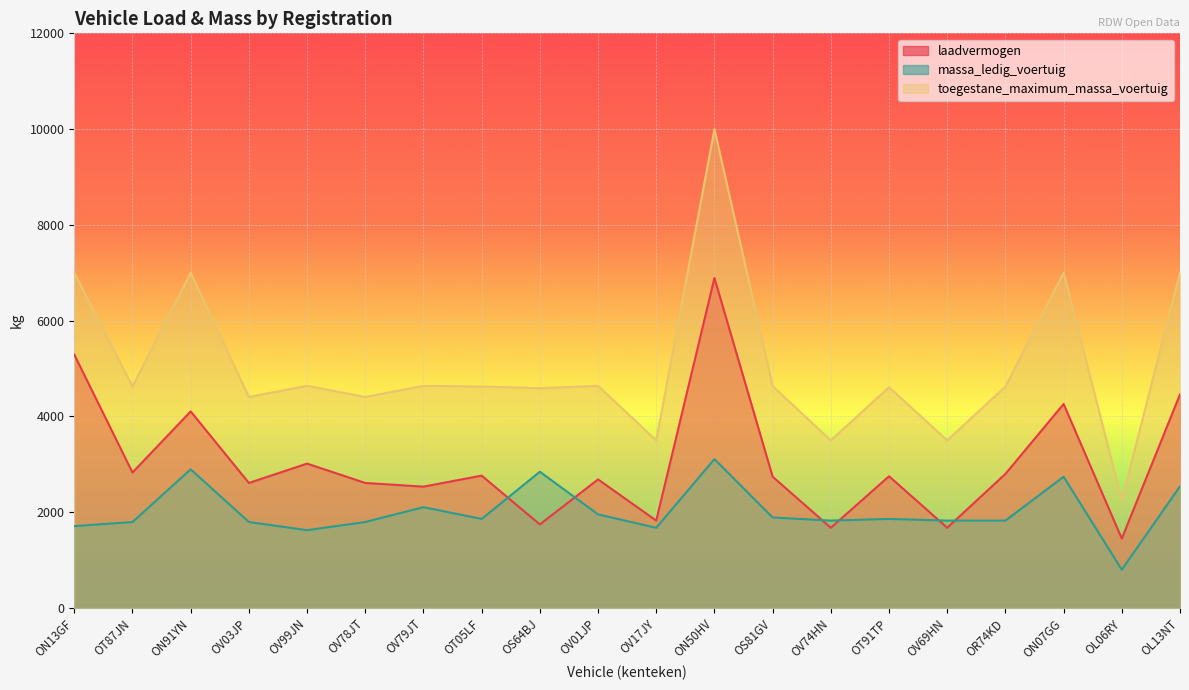

At which category does laadvermogen reach its first local peak?

ON91YN